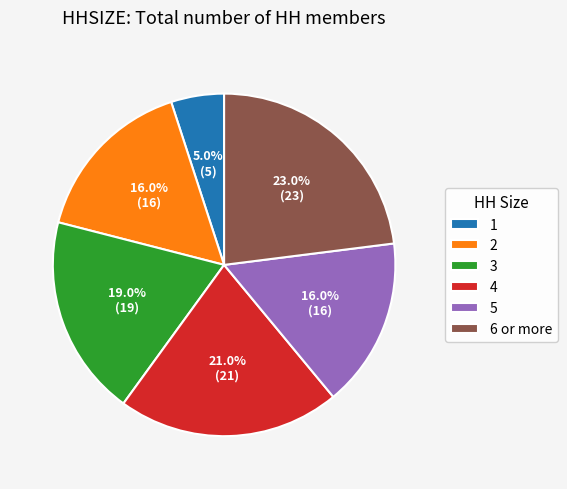

Between 4 and 5, which is larger?

4